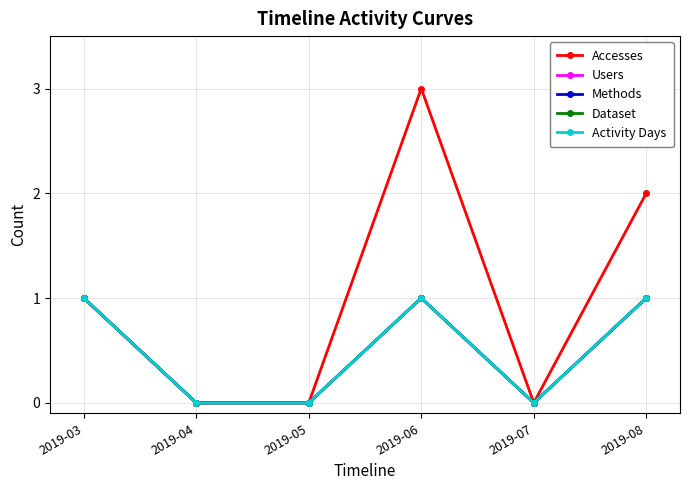

True or false: Methods and Accesses intersect in this chart.

False